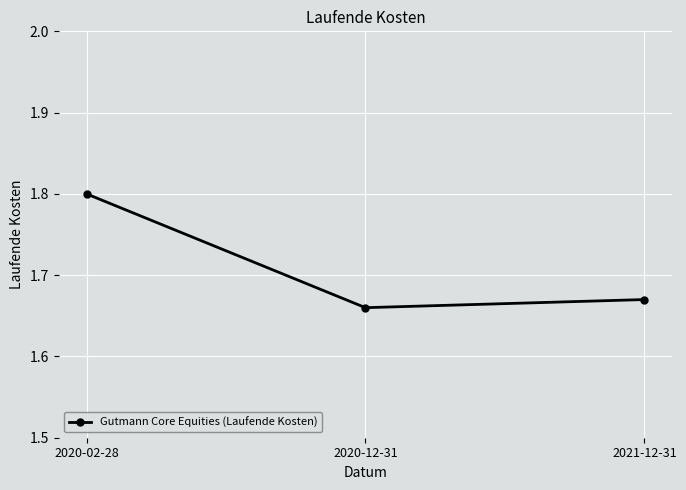

Approximately how many times larger is the value at 2021-12-31 compared to 2020-02-28?

0.9